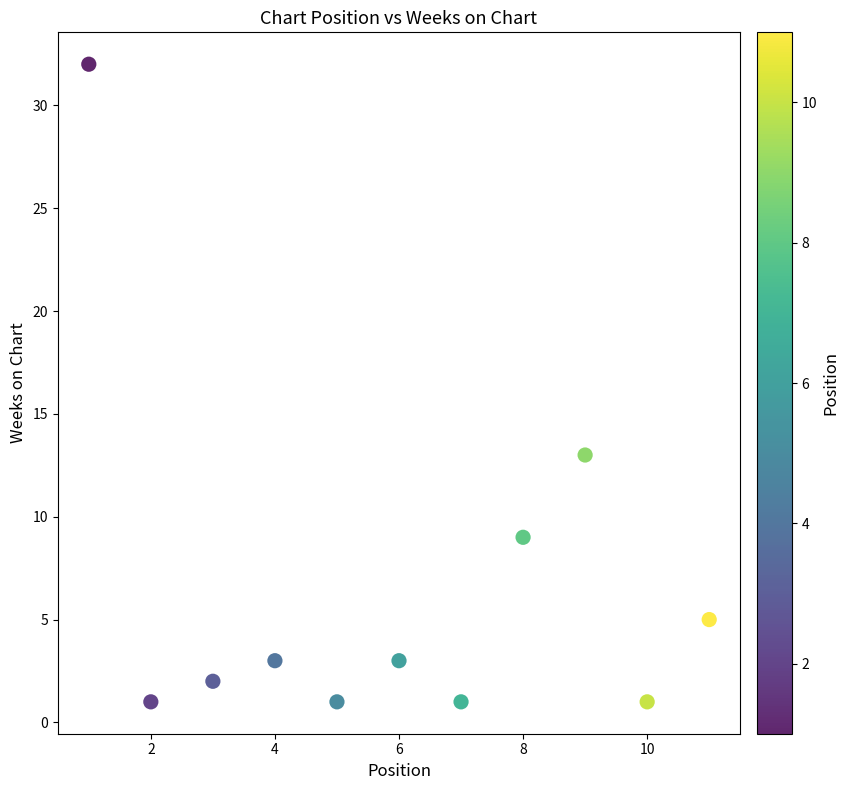

What is the average X value?

6